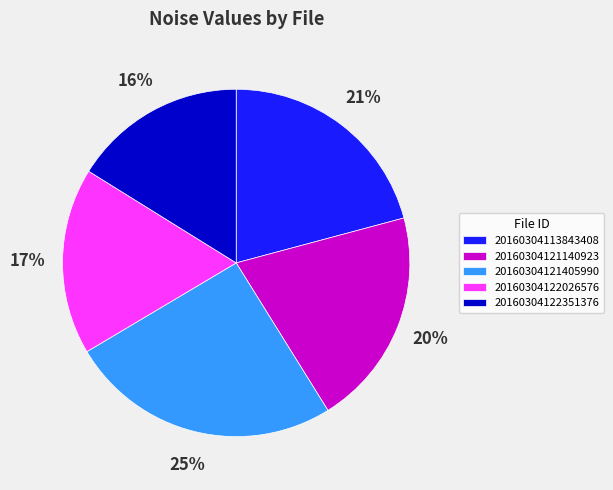

To the nearest percent, what is the combined percentage of 20160304113843408 and 20160304122351376?

37%